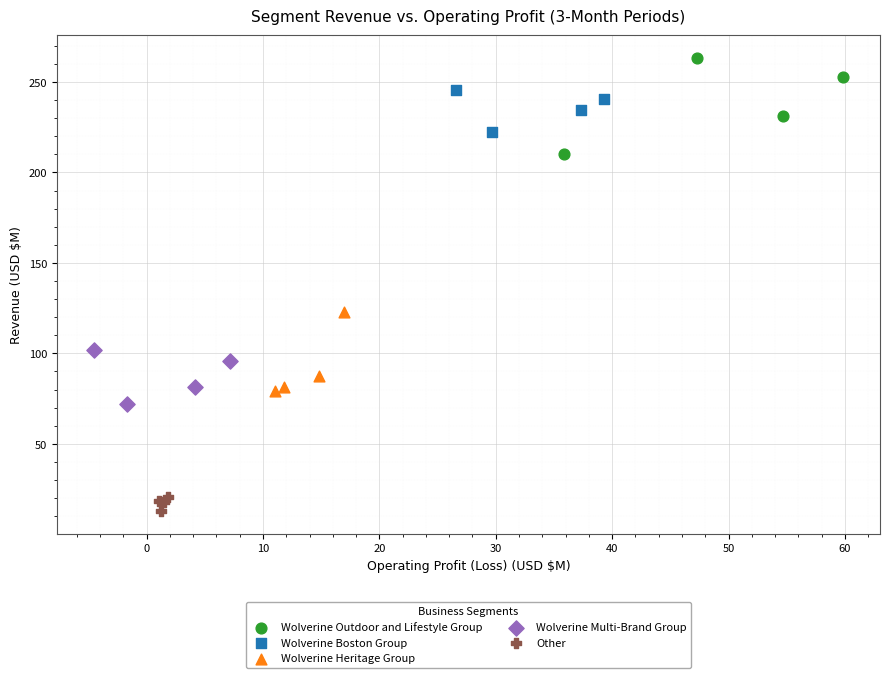

Which series contains the highest Y value?

Wolverine Outdoor and Lifestyle Group